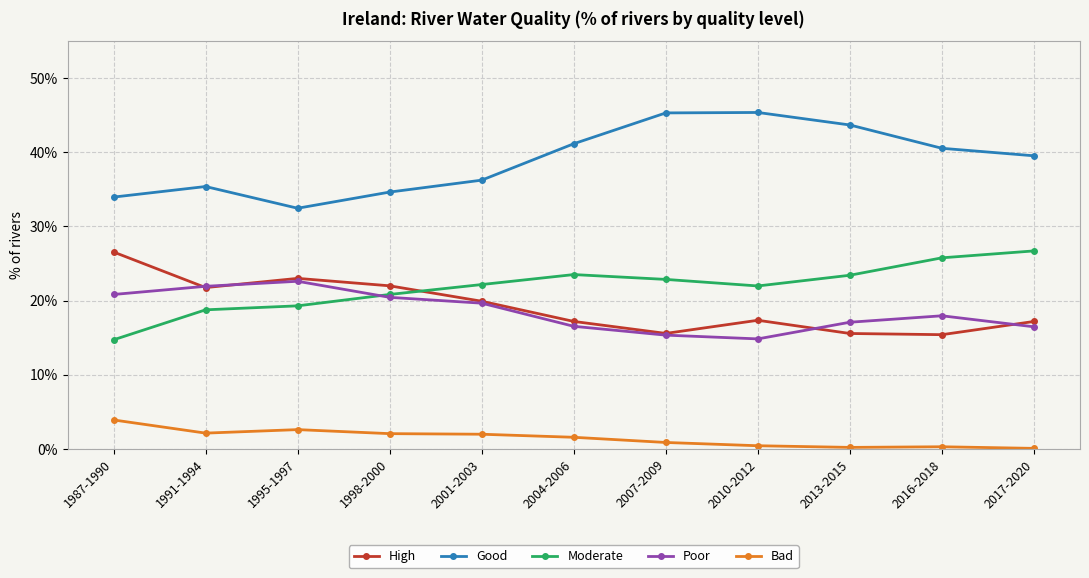

Is this an area chart (filled region under the line)?

No